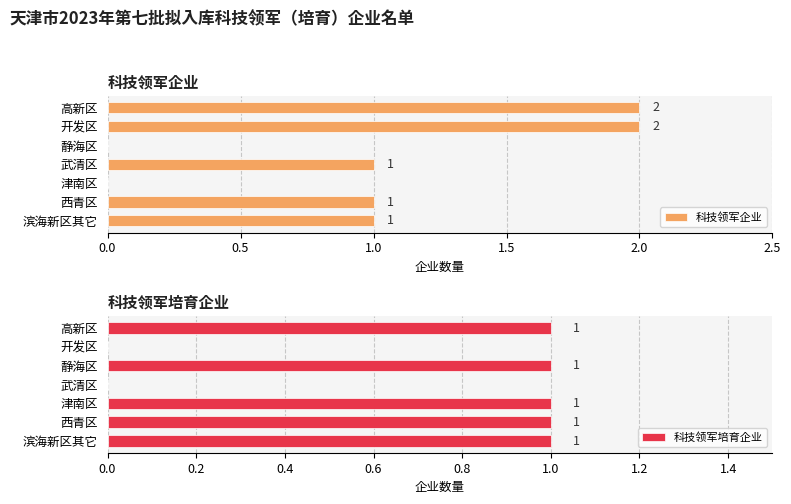

What are all the series names shown in the legend?

科技领军企业, 科技领军培育企业